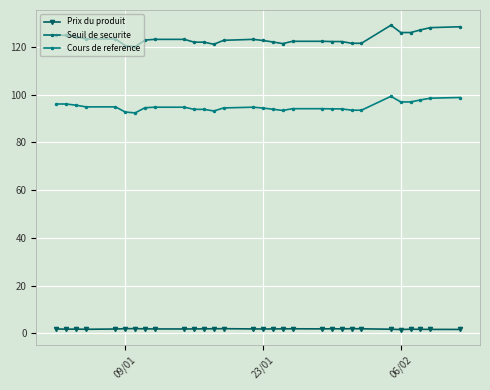

At which category does Prix du produit reach its first local peak?

06/02